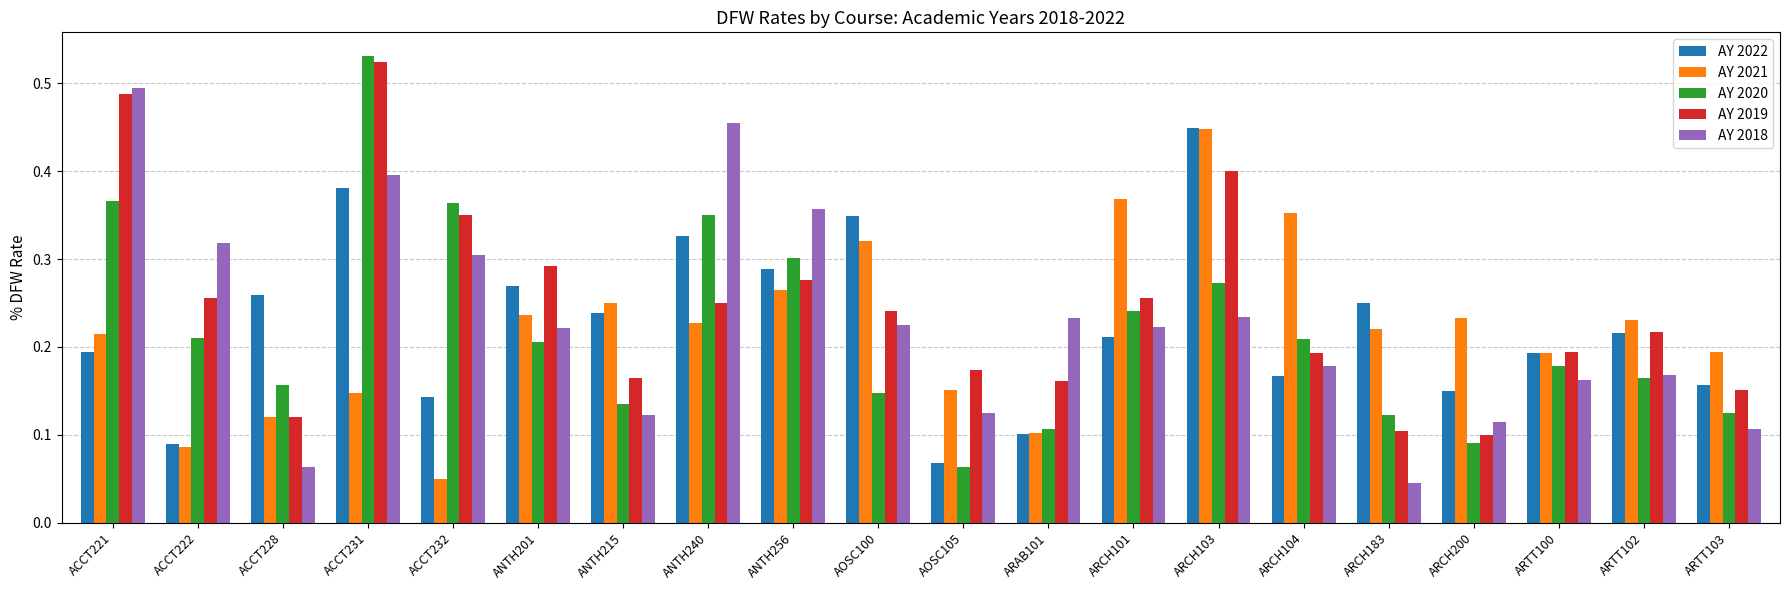

Is the value of AY 2022 at ANTH240 greater than the value of AY 2021 at AOSC105?

Yes